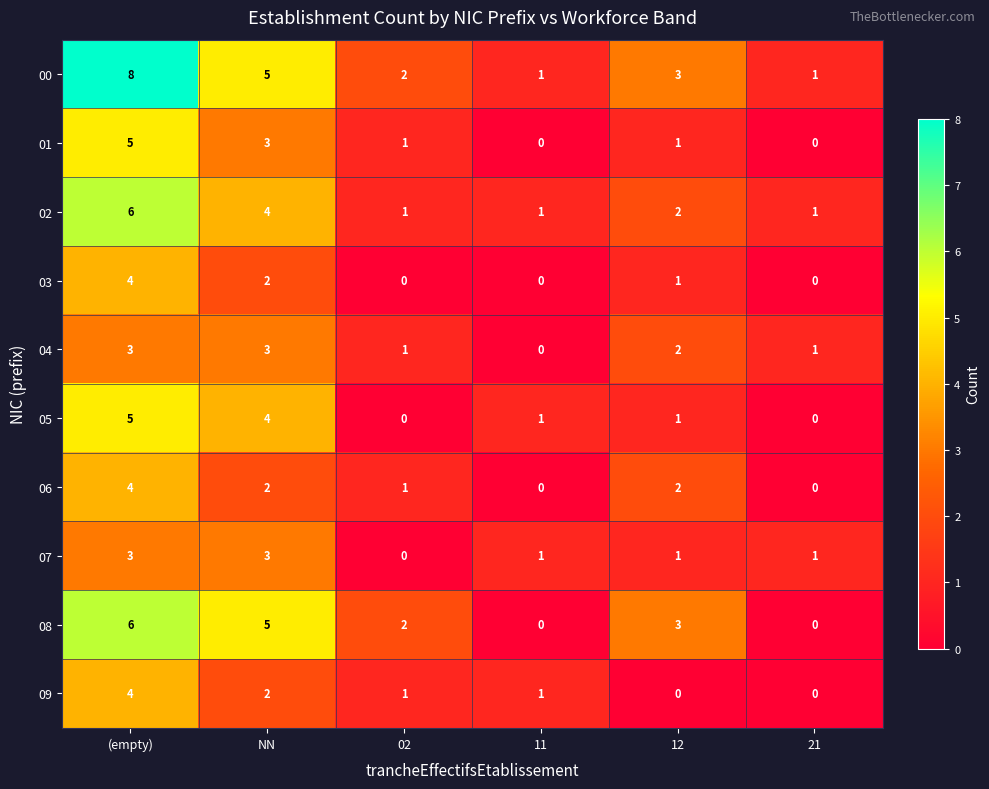

Count the 05 values in the range 0 to 4.

5